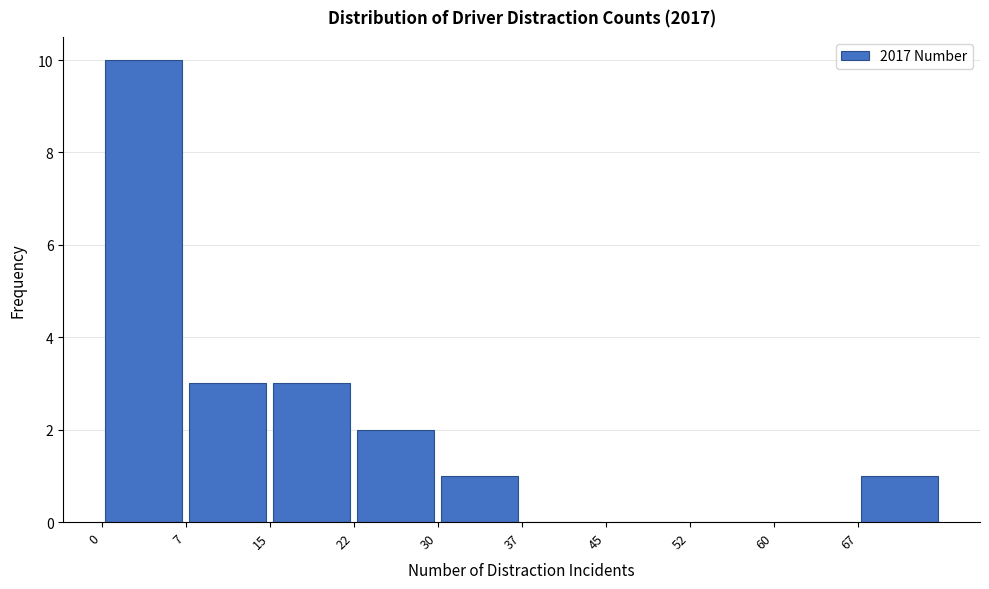

How tall is the bar that spans 0.0 to 7.5 on the x-axis? Neither the bar edges nor the heights are printed on the chart, so give them approximately, as read against the axes.

10